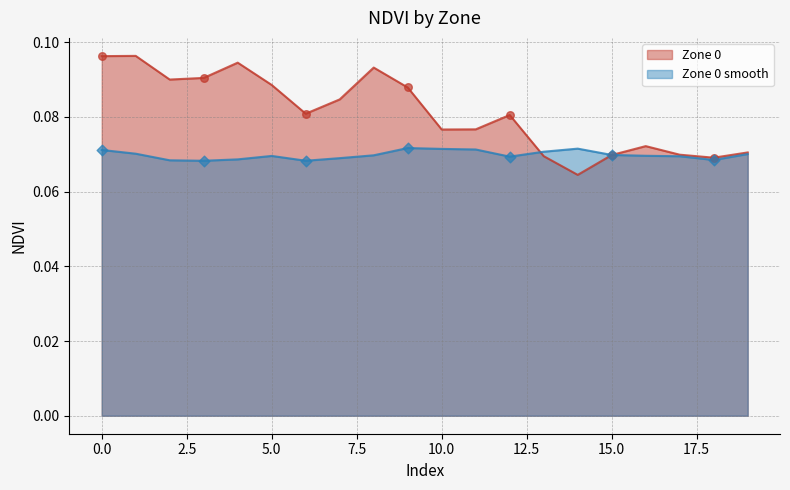

Which series contains the lowest Y value?

Zone 0